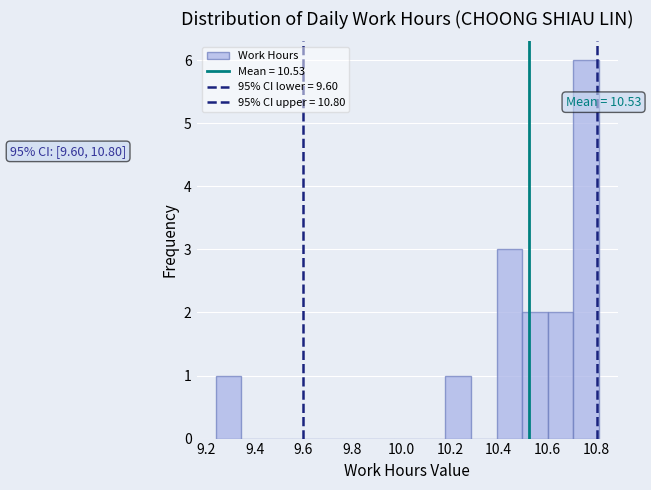

Over which range of the x-axis is the bar tallest?

10.70 to 10.82